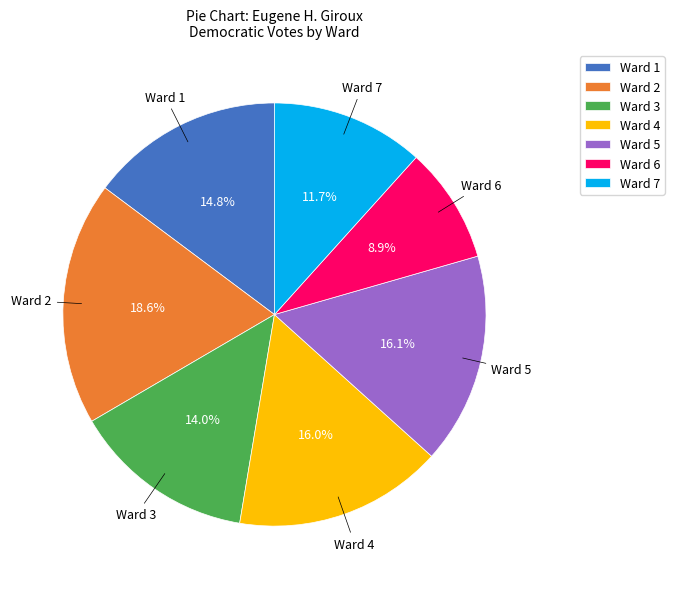

To the nearest percent, what is the combined percentage of Ward 7 and Ward 3?

26%